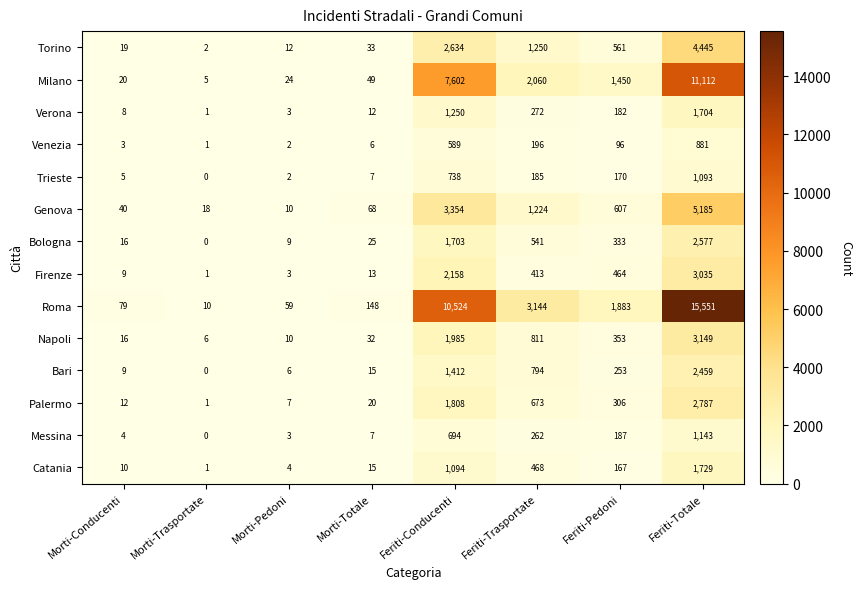

At Feriti-Trasportate, list the series in order from smallest to largest.

Trieste, Venezia, Messina, Verona, Firenze, Catania, Bologna, Palermo, Bari, Napoli, Genova, Torino, Milano, Roma